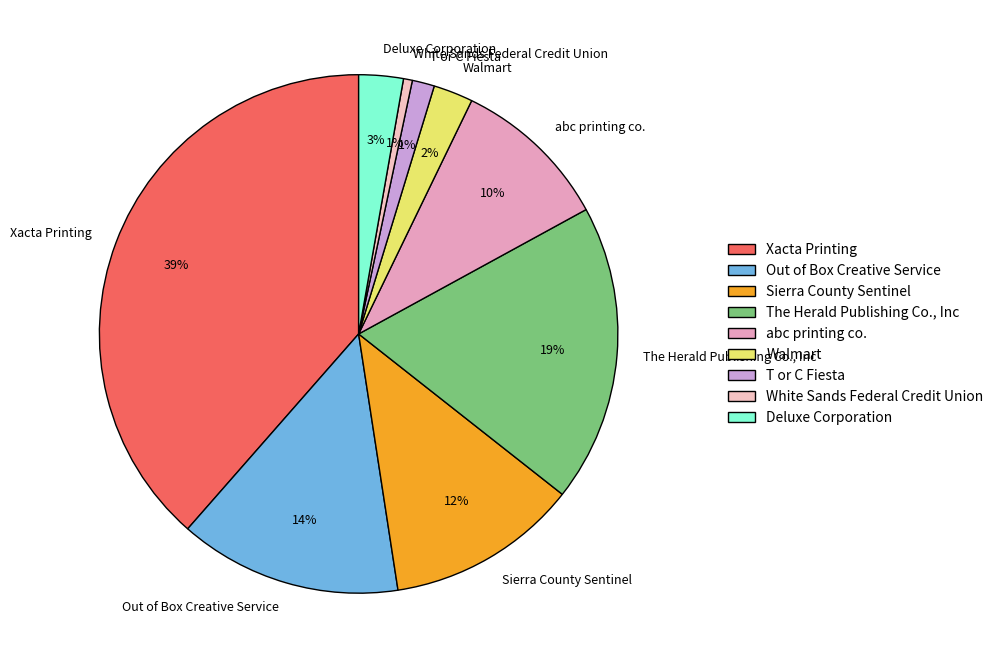

What percentage is the Walmart slice, to the nearest percent?

2%